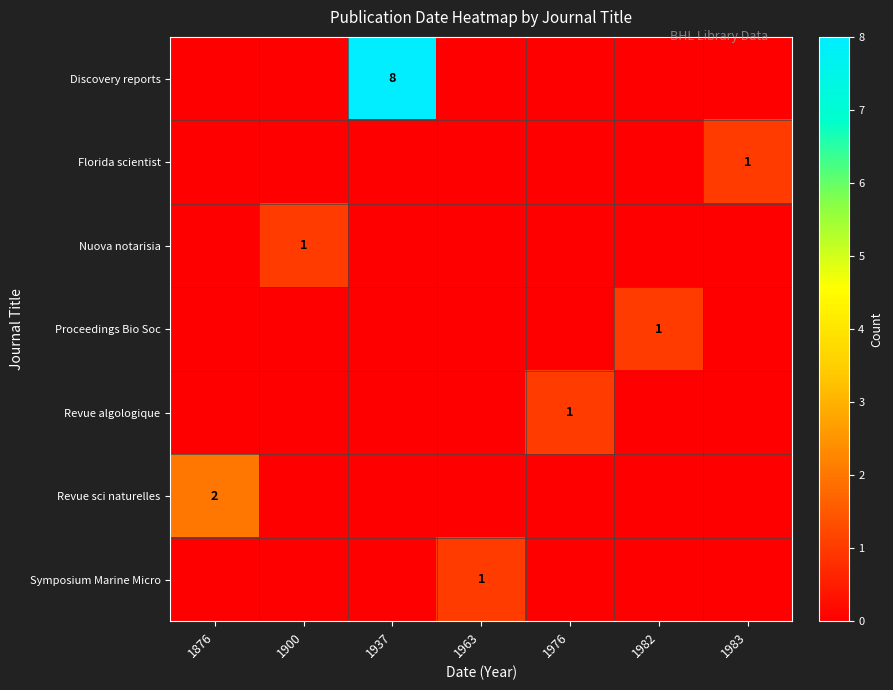

How many positive values does the Discovery reports series have?

1